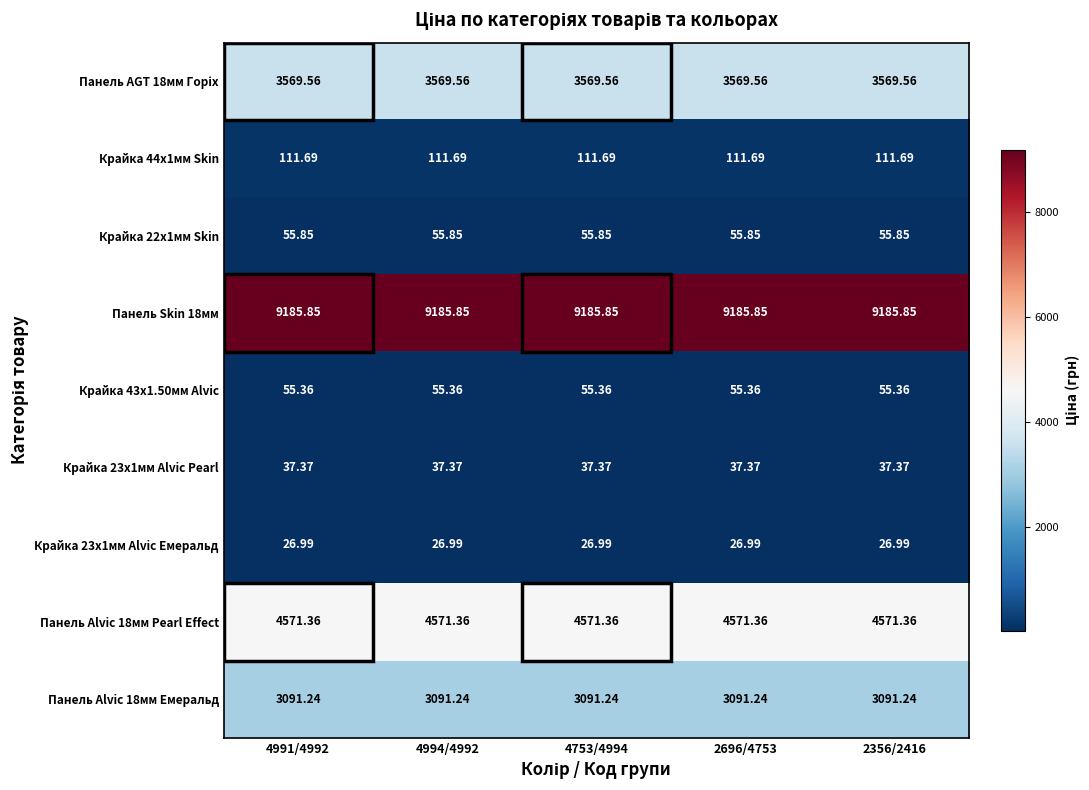

Is the value of Крайка 44x1мм Skin at 2696/4753 greater than the value of Панель Alvic 18мм Pearl Effect at 2356/2416?

No